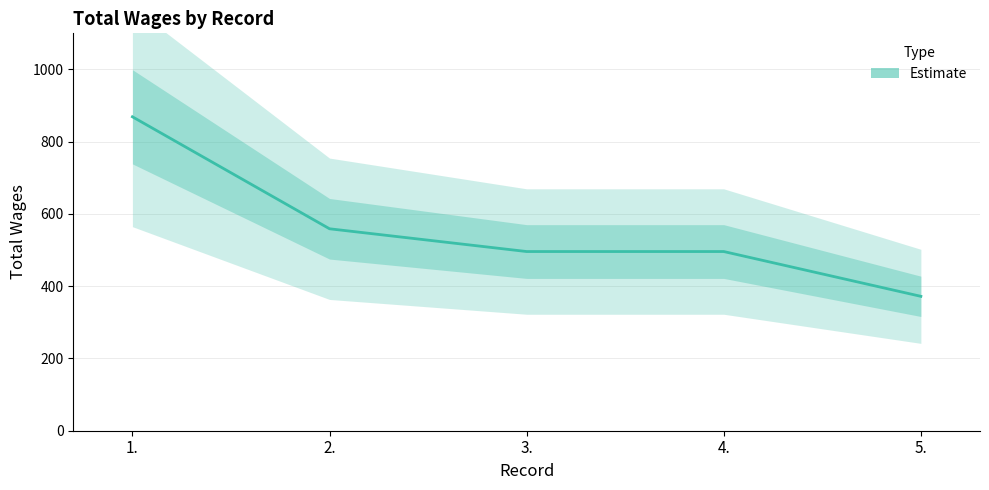

What value does the data have at 2.?

559